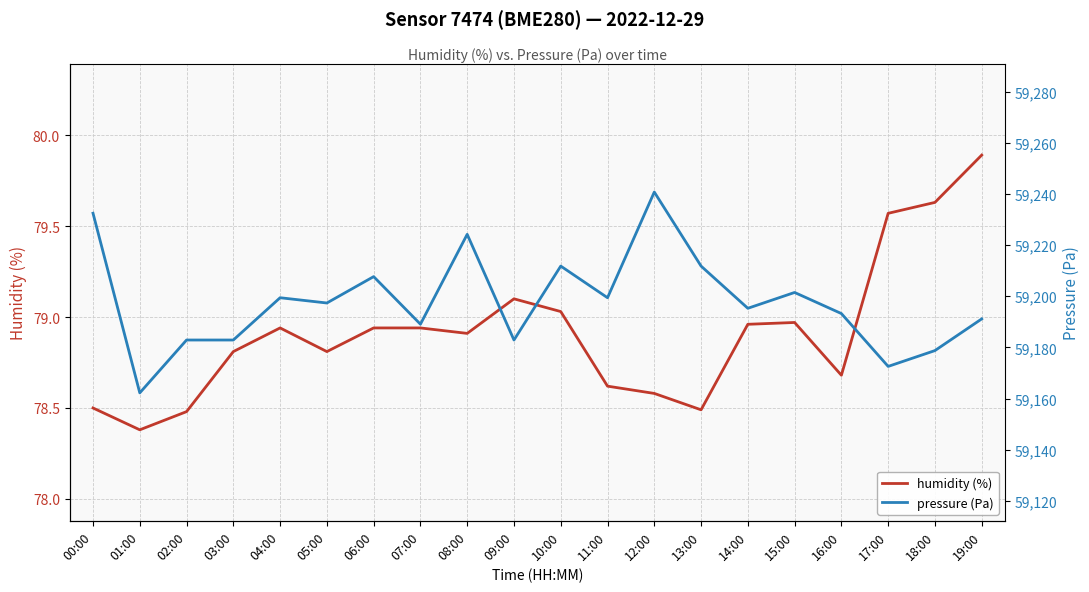

What is the difference between the maximum and minimum values in the humidity (%) series?

1.5